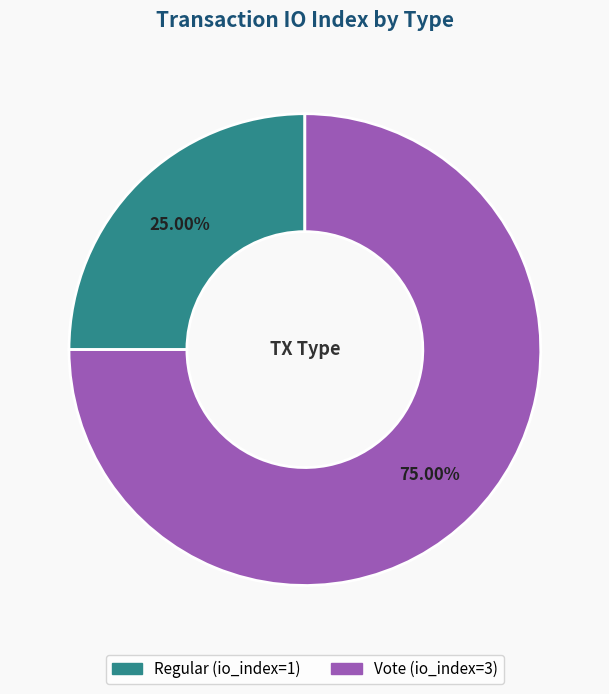

Is the sum of Vote and Regular greater than half?

Yes